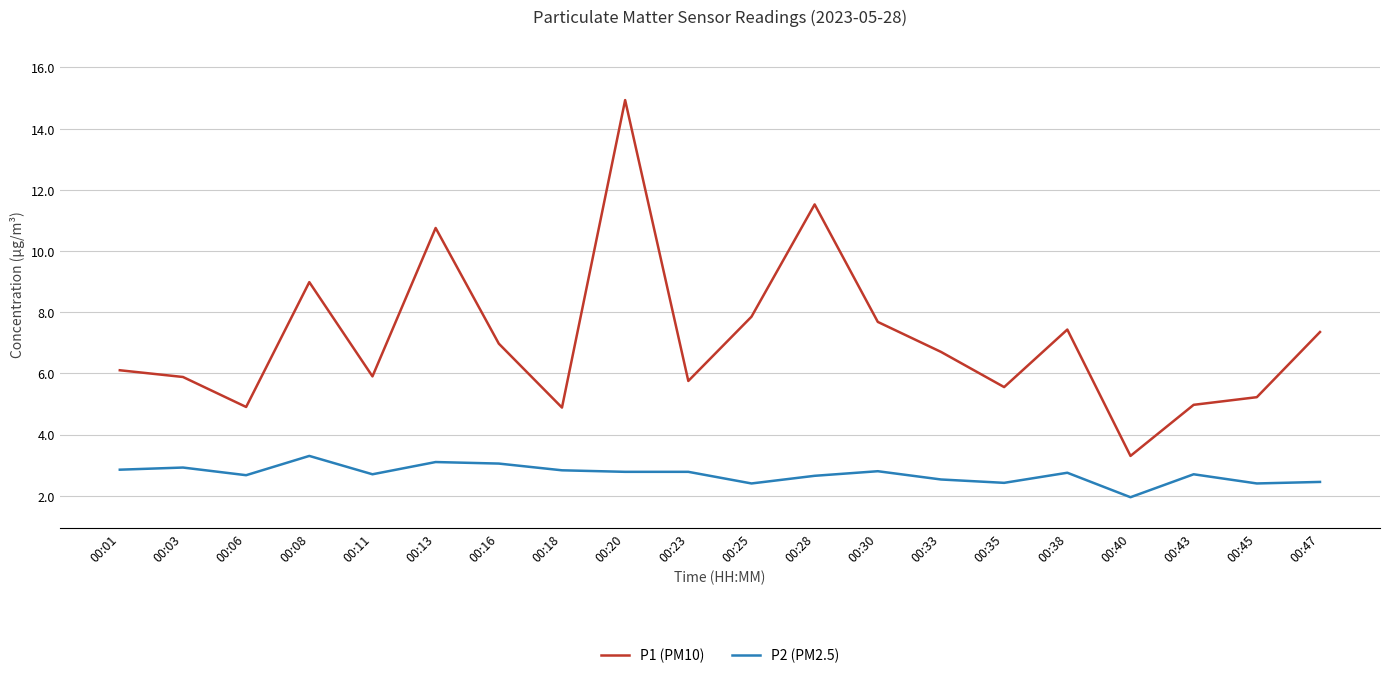

True or false: P2 (PM2.5) has more than 0 interior local peaks.

True